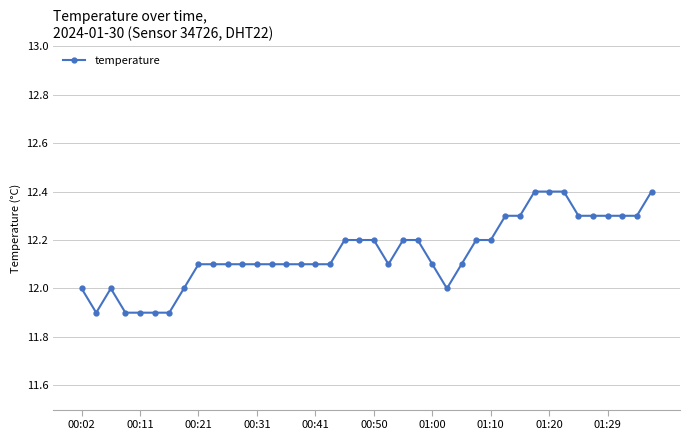

True or false: there are more than 0 points higher than both neighbors.

True